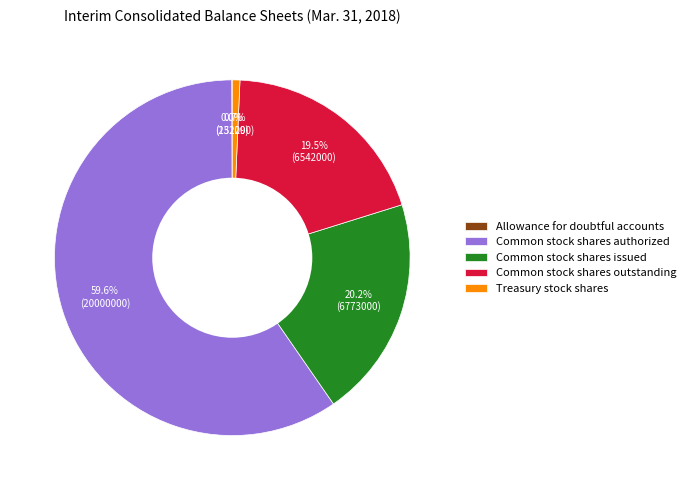

Which has a higher value, Common stock shares outstanding or Treasury stock shares?

Common stock shares outstanding